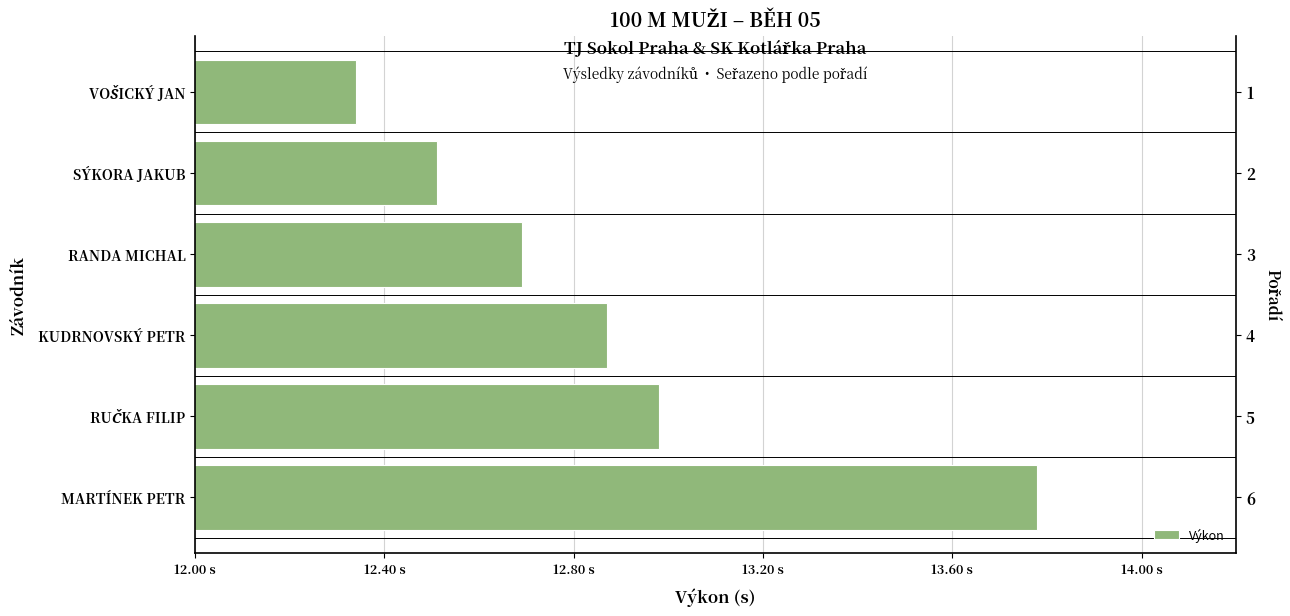

Which has a higher value, RANDA MICHAL or KUDRNOVSKÝ PETR?

KUDRNOVSKÝ PETR